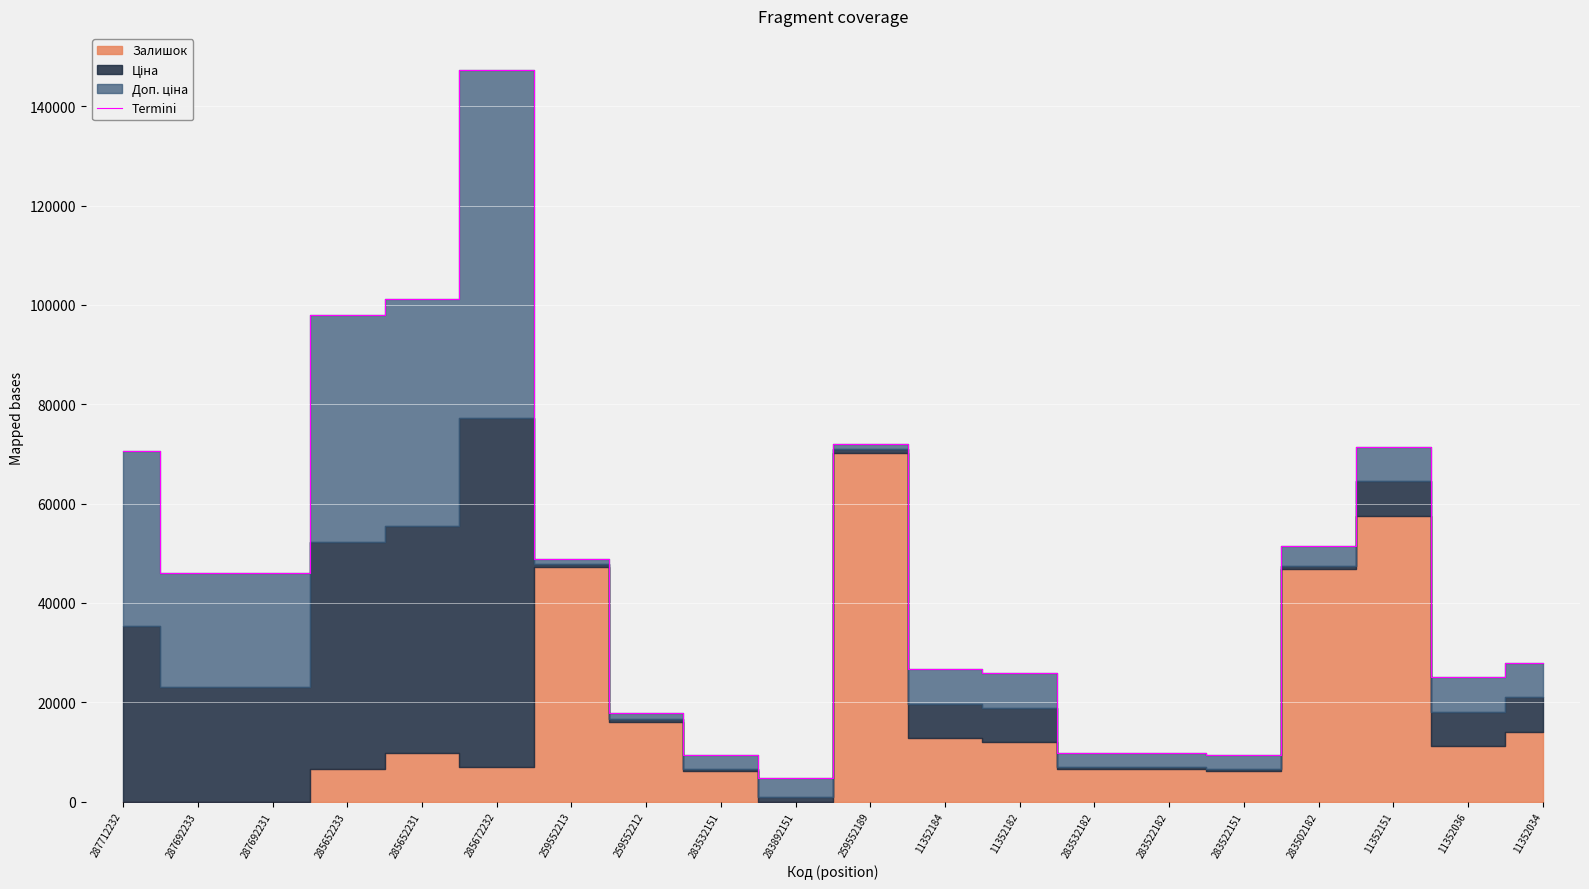

What is the ratio of the value at 11352182 to the value at 287712232?

0.4